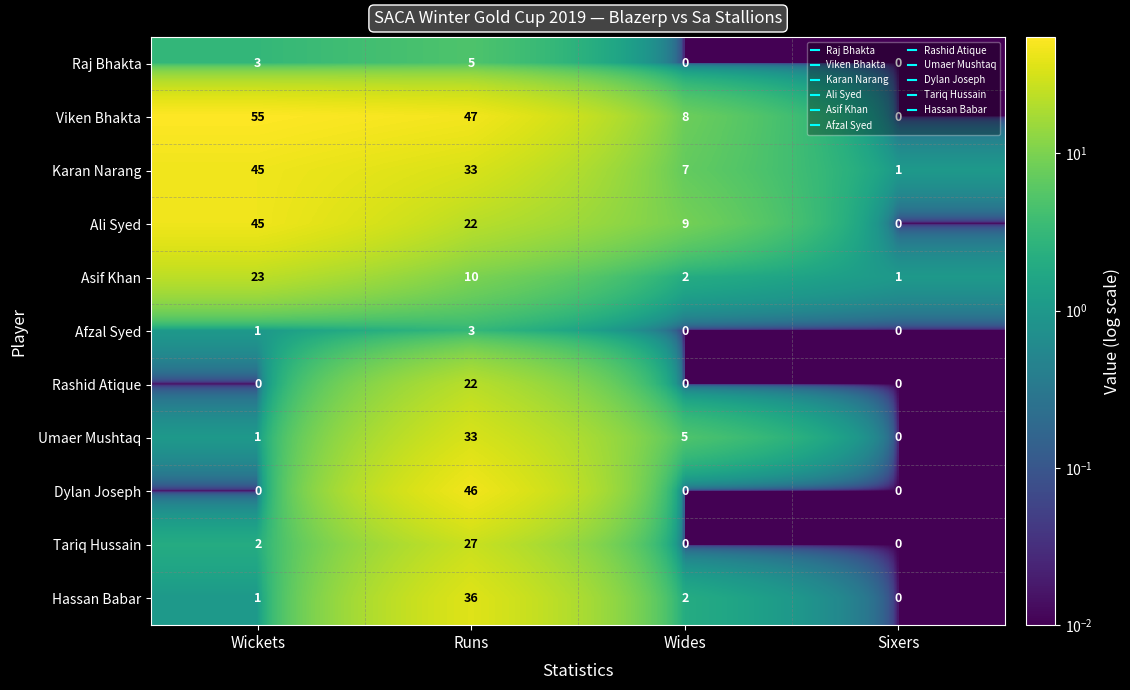

How many positive values does the Afzal Syed series have?

2